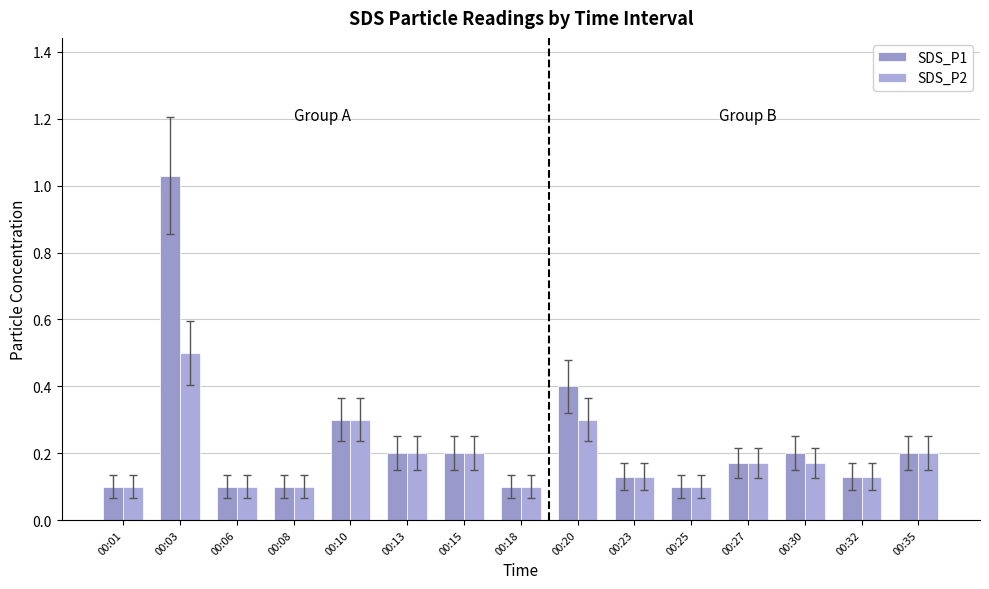

What is the value of the SDS_P1 bar at the 1st from the left?

0.1